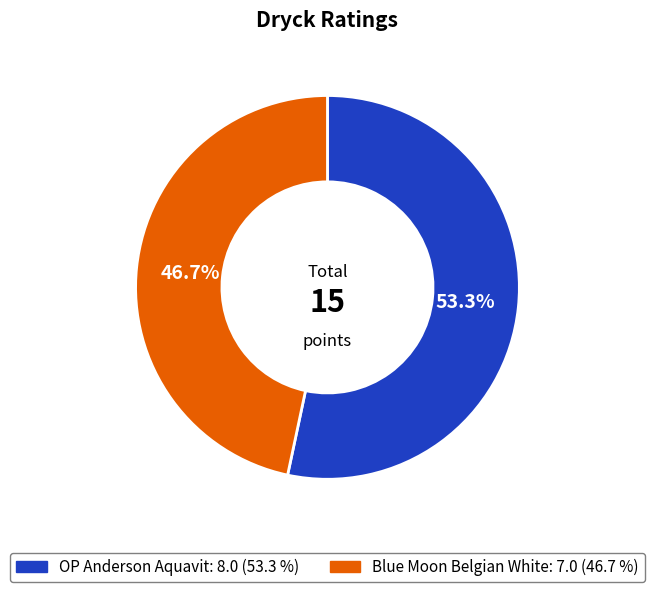

Is there any slice that represents more than half of the pie?

Yes